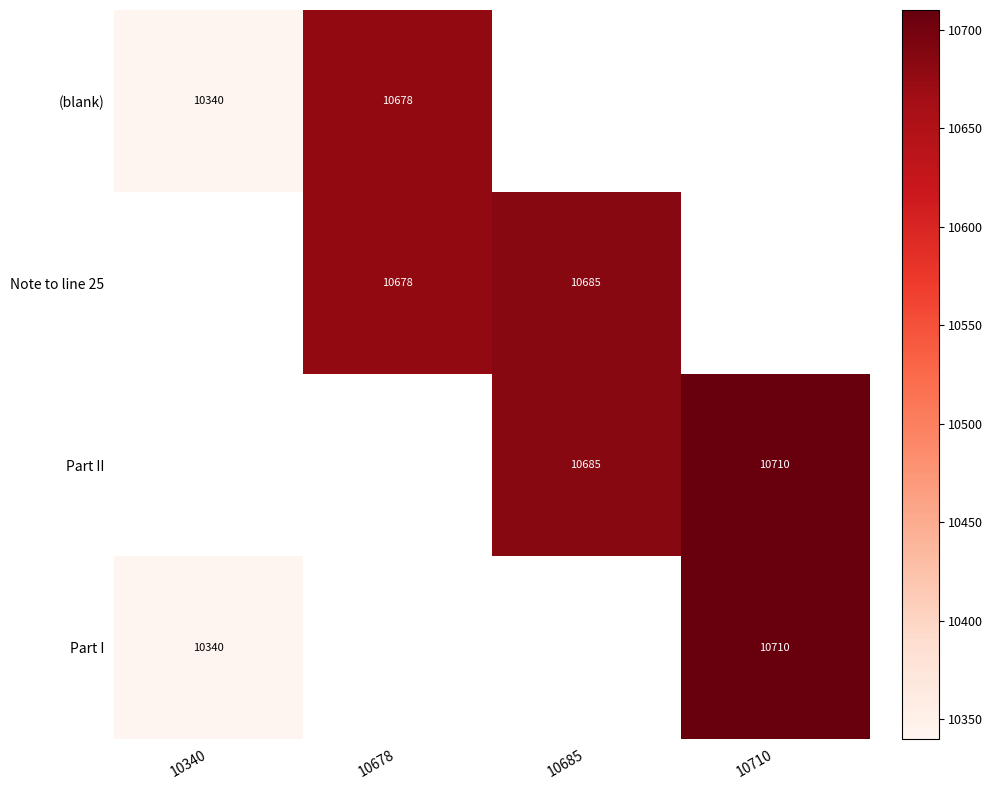

True or false: Part II has a value of 10710 at 10710.

True